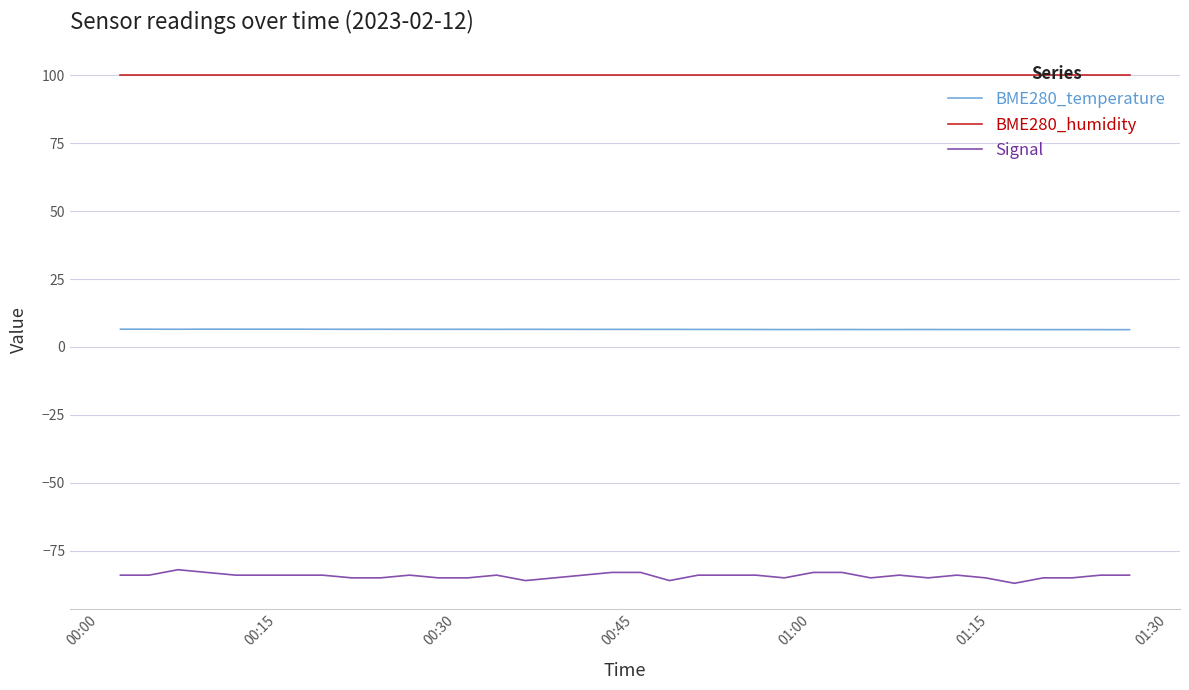

Rank the series by their average value, from lowest to highest.

Signal, BME280_temperature, BME280_humidity